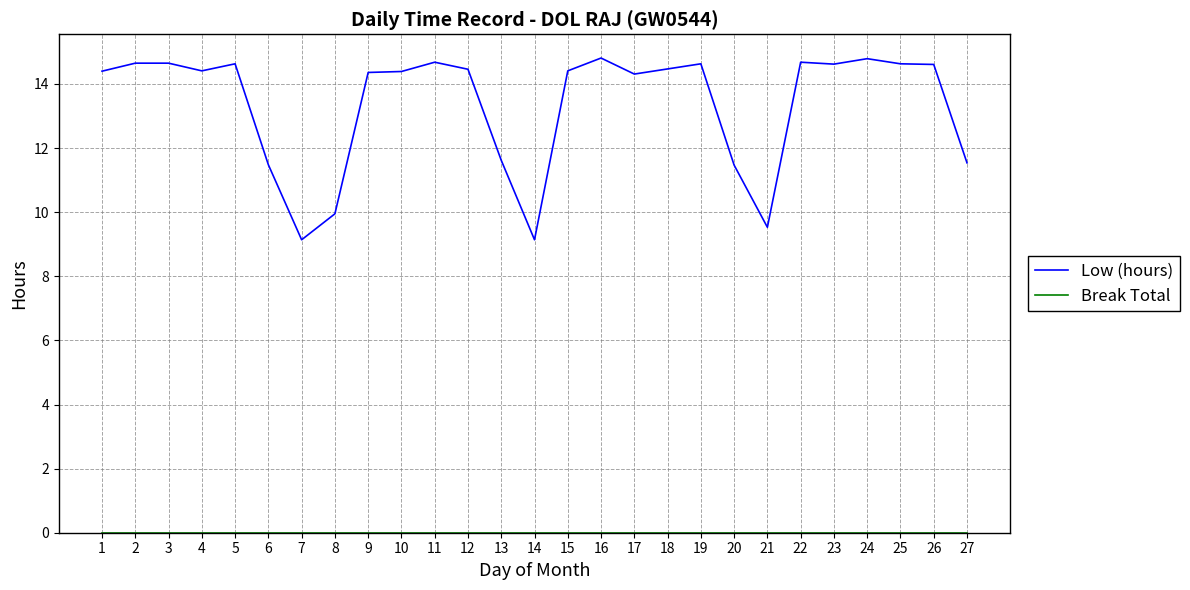

Which series has the largest total across all categories?

Low (hours)